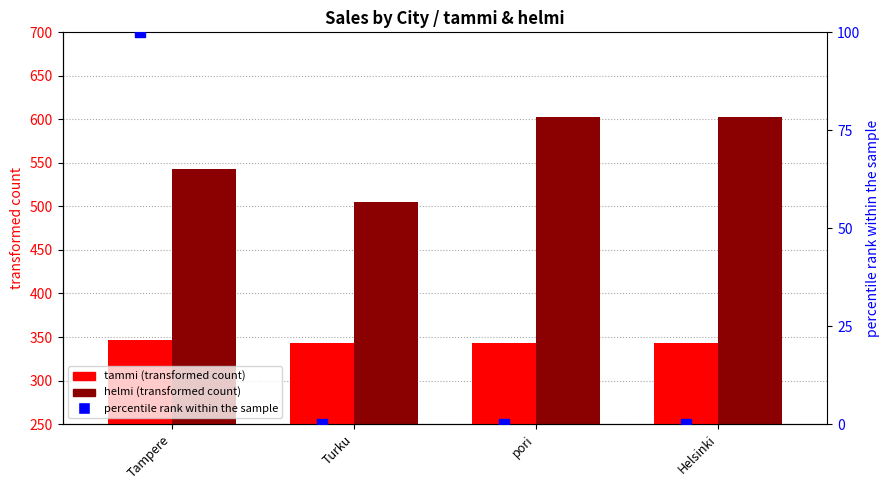

What is the total value across all series at Tampere?

990